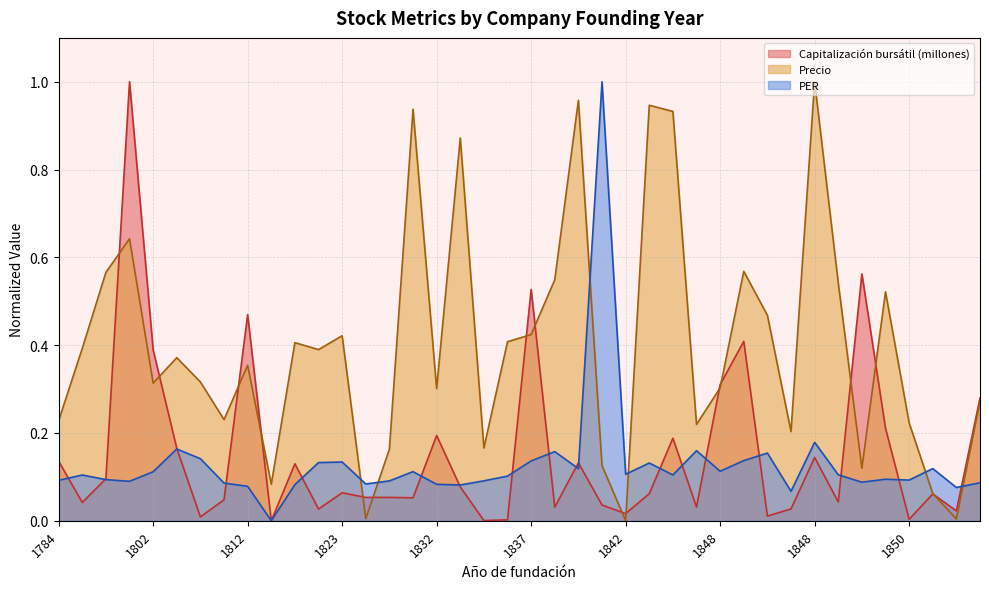

True or false: Precio and Capitalización bursátil (millones) cross at least once.

True